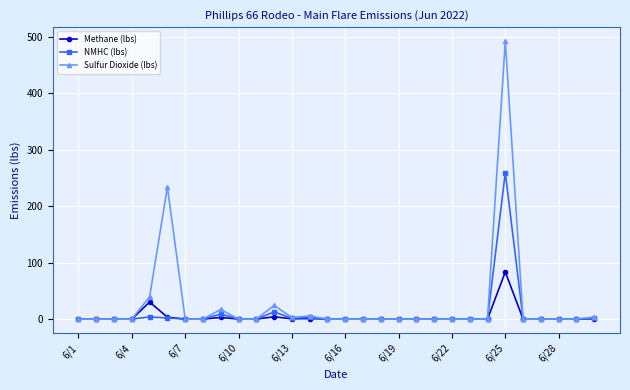

Does the chart have visible grid lines?

Yes